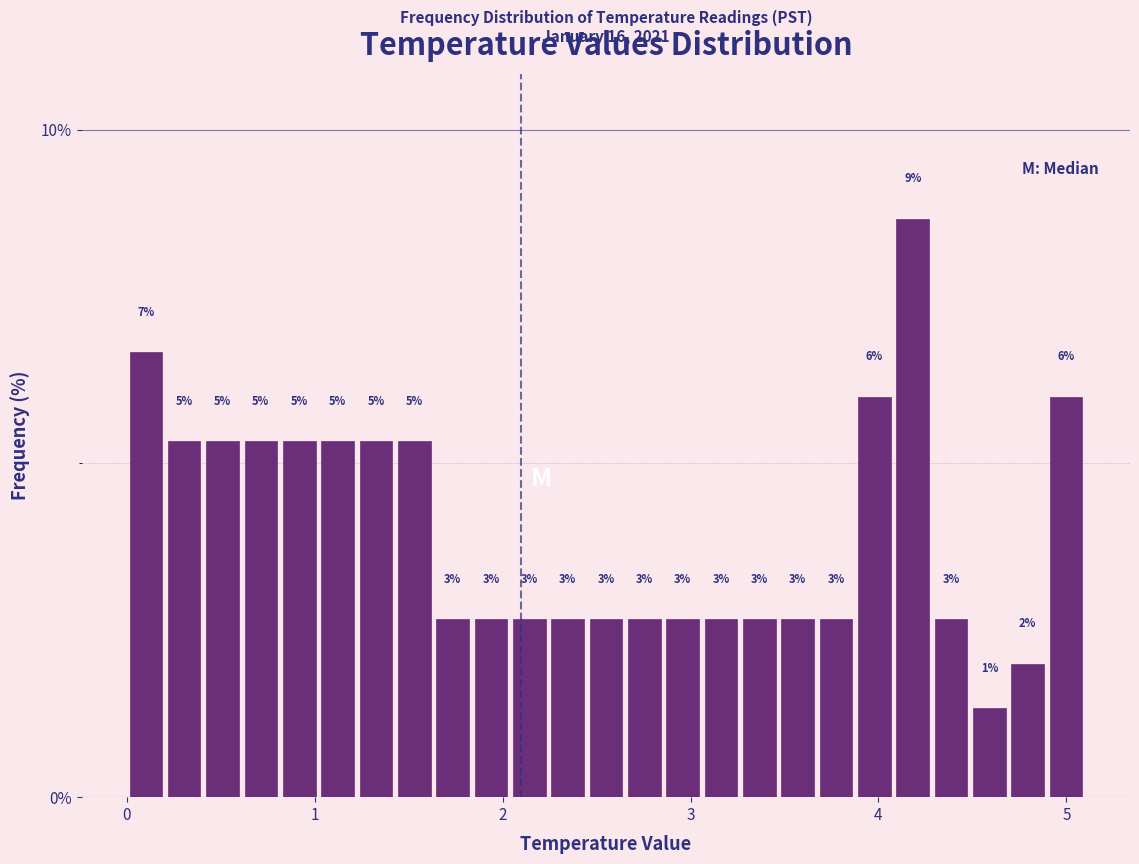

Read against the x-axis, roughly where is the centre of the tallest bar?

4.2